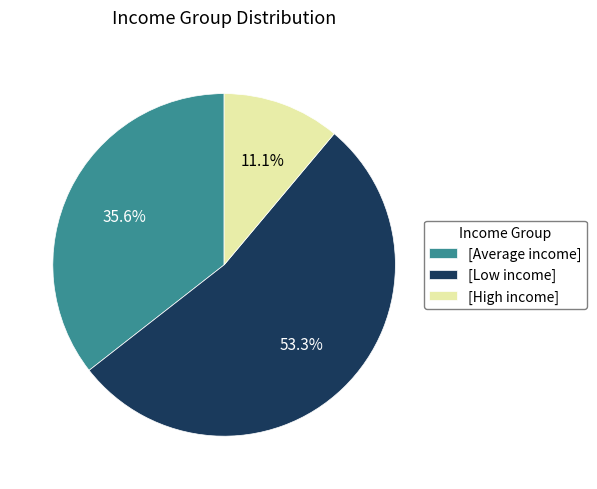

Which slice is the smallest?

[High income]